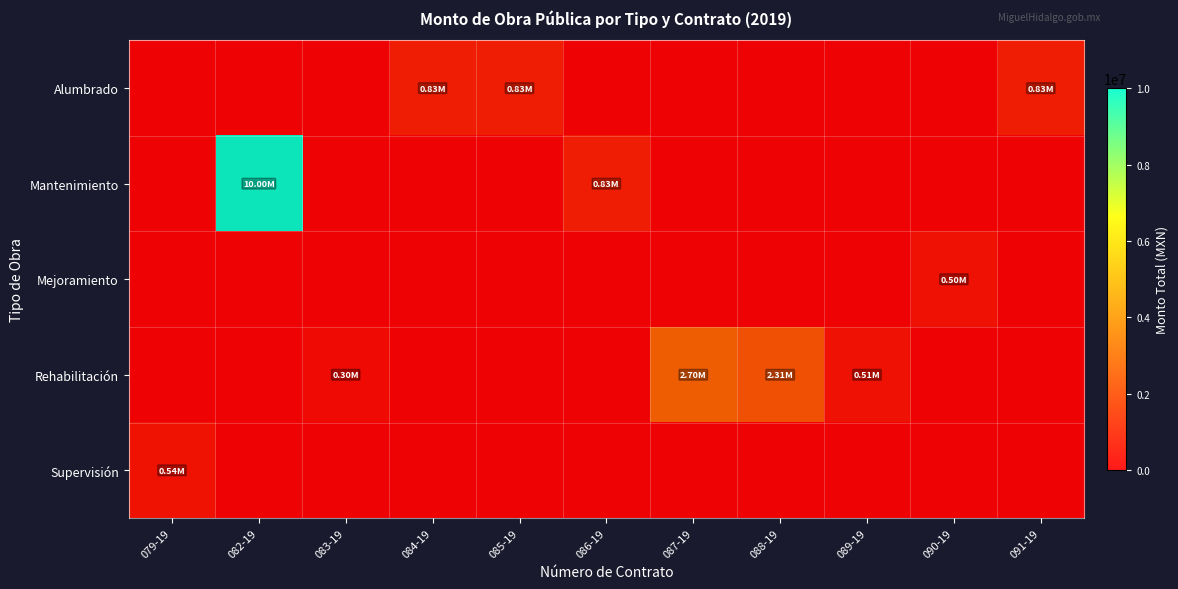

True or false: Alumbrado has a value of 66519.4 at 088-19.

False